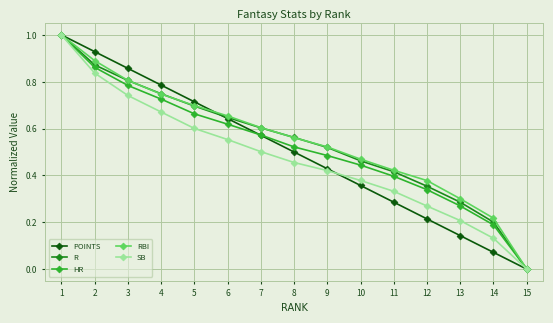

The value of SB at 15 is 0.4. True or false?

False